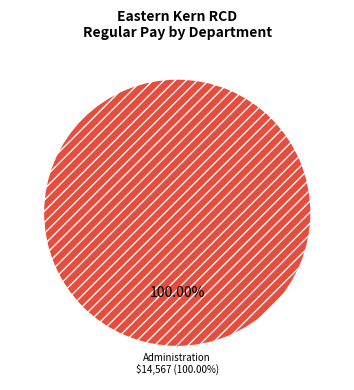

The Director slice represents 0% of the pie. True or false?

True